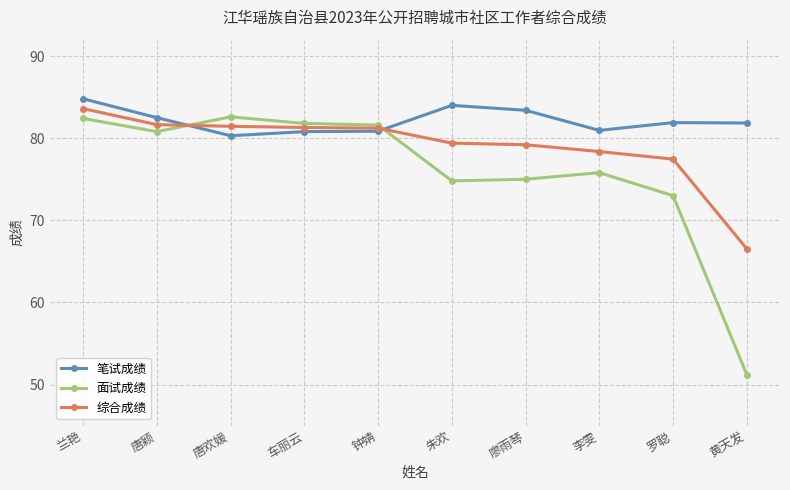

Is the value of 笔试成绩 at 唐颖 greater than the value of 面试成绩 at 李雯?

Yes